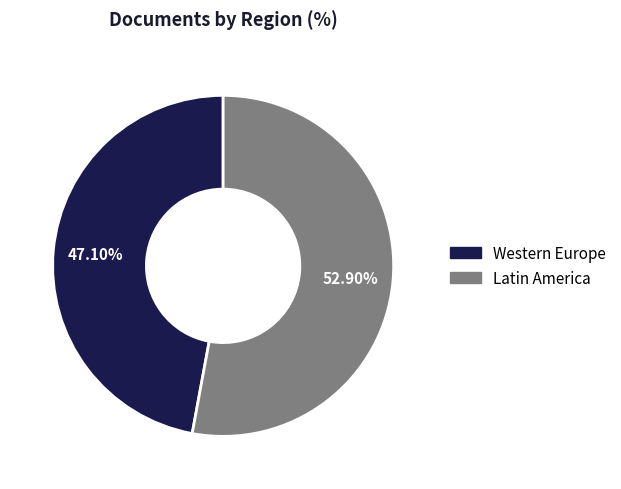

Is there a majority slice in this chart?

Yes